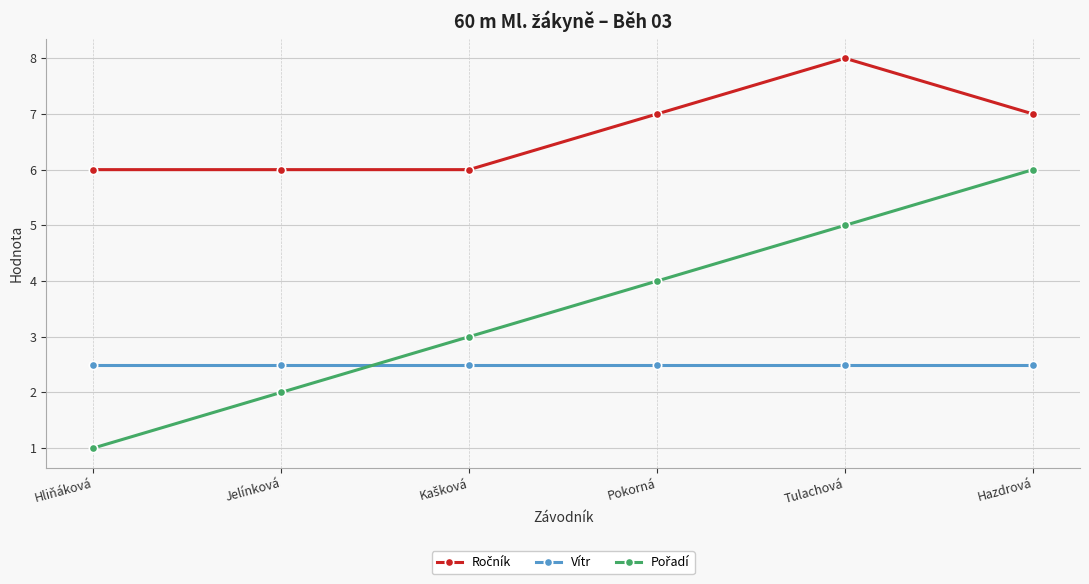

How many distinct data groups are displayed?

3